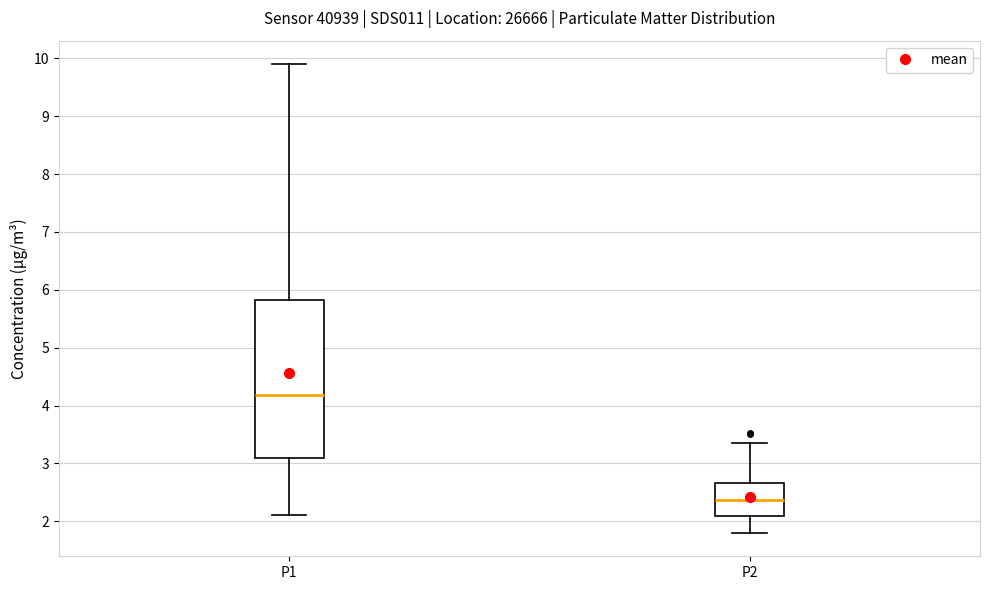

Reading left to right, read every box against the y-axis: the position of its median line, the range the box covers, and the ends of its whiskers. The values are not printed on the chart, so give them approximately, as read against the axis.

P1: median 4.2, box 3.1 to 5.8, whiskers 2.1 to 9.9
P2: median 2.4, box 2.1 to 2.7, whiskers 1.8 to 3.4